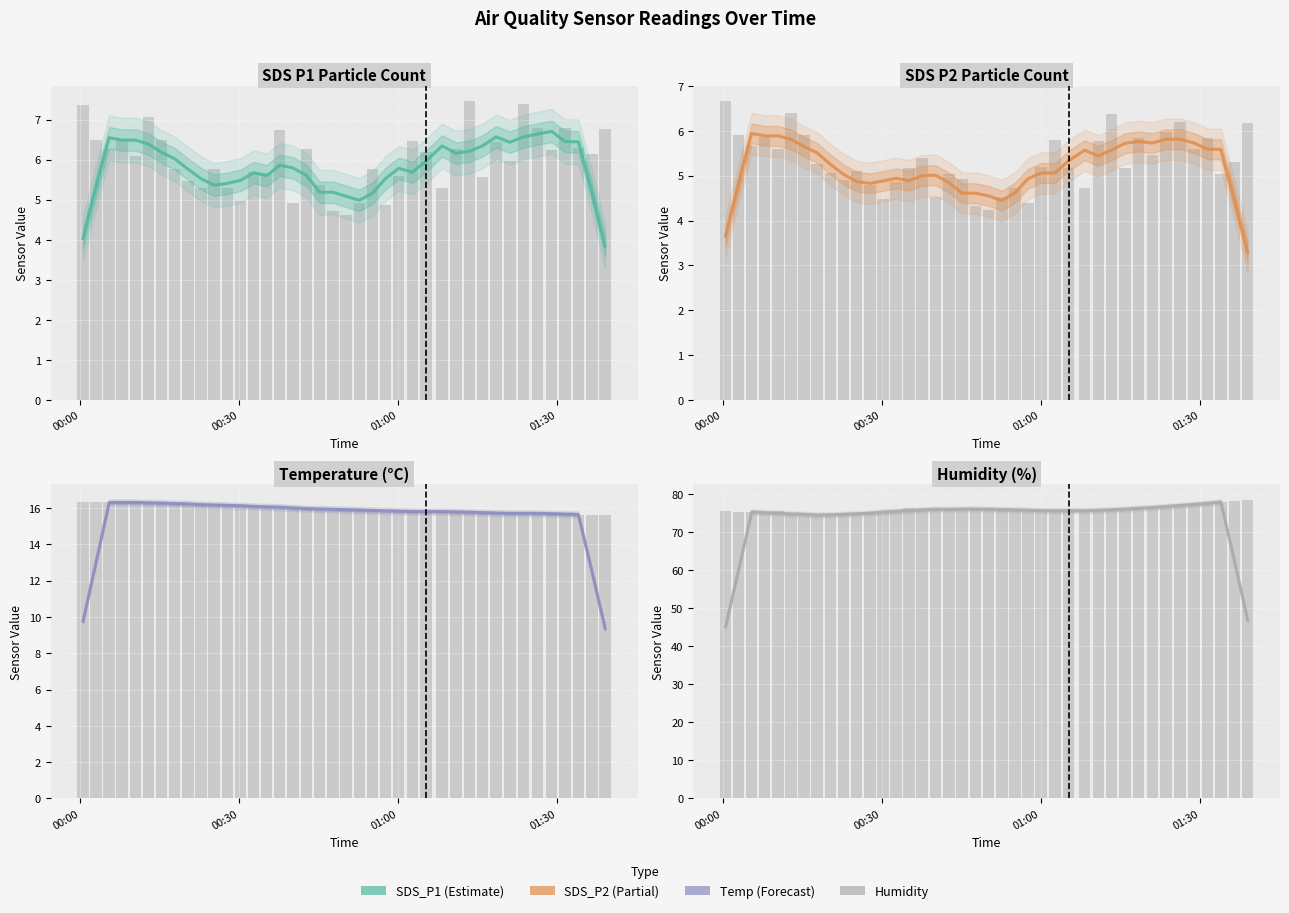

True or false: SDS_P1 has a value of 7.8 at 00:30.

False